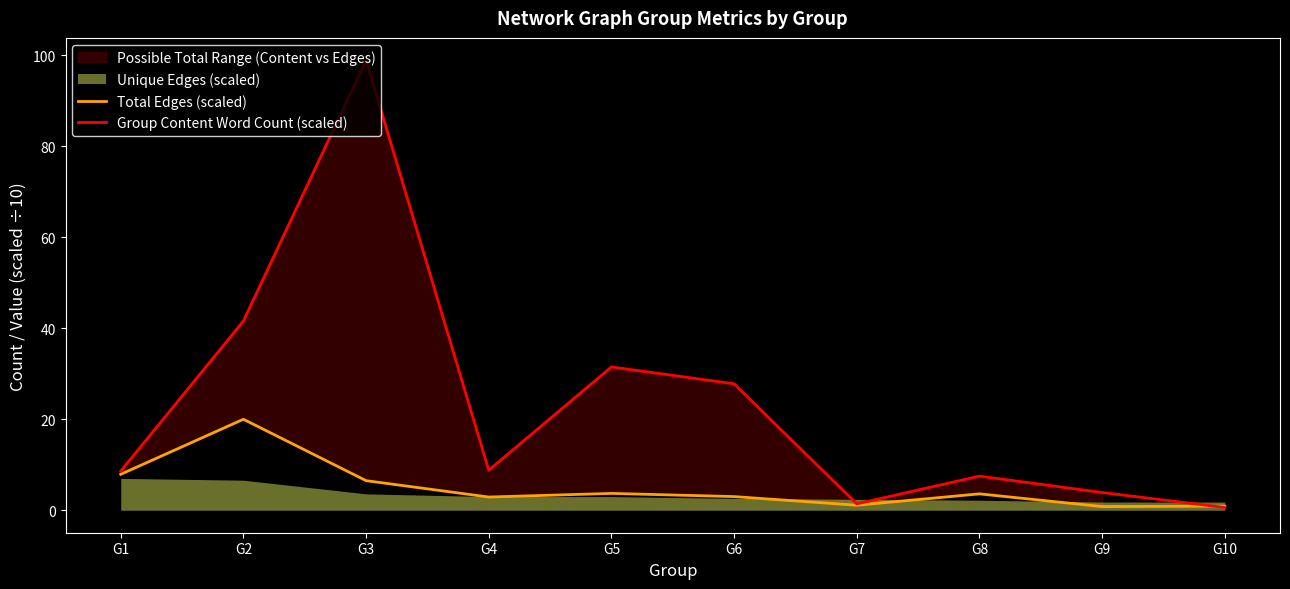

Is it true that Total Edges (scaled) equals 0.6 at G10?

False